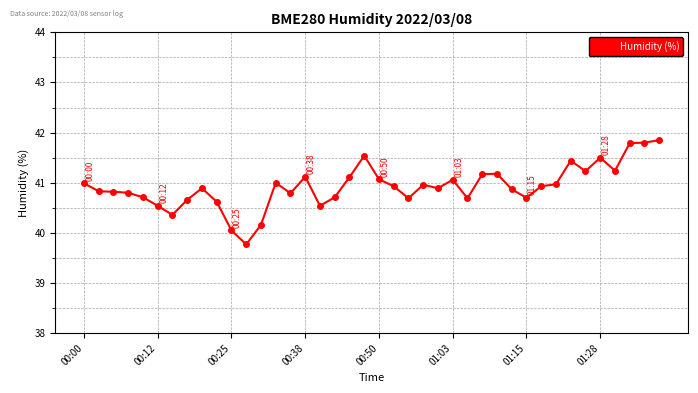

What is the difference between the maximum and minimum values?

2.1